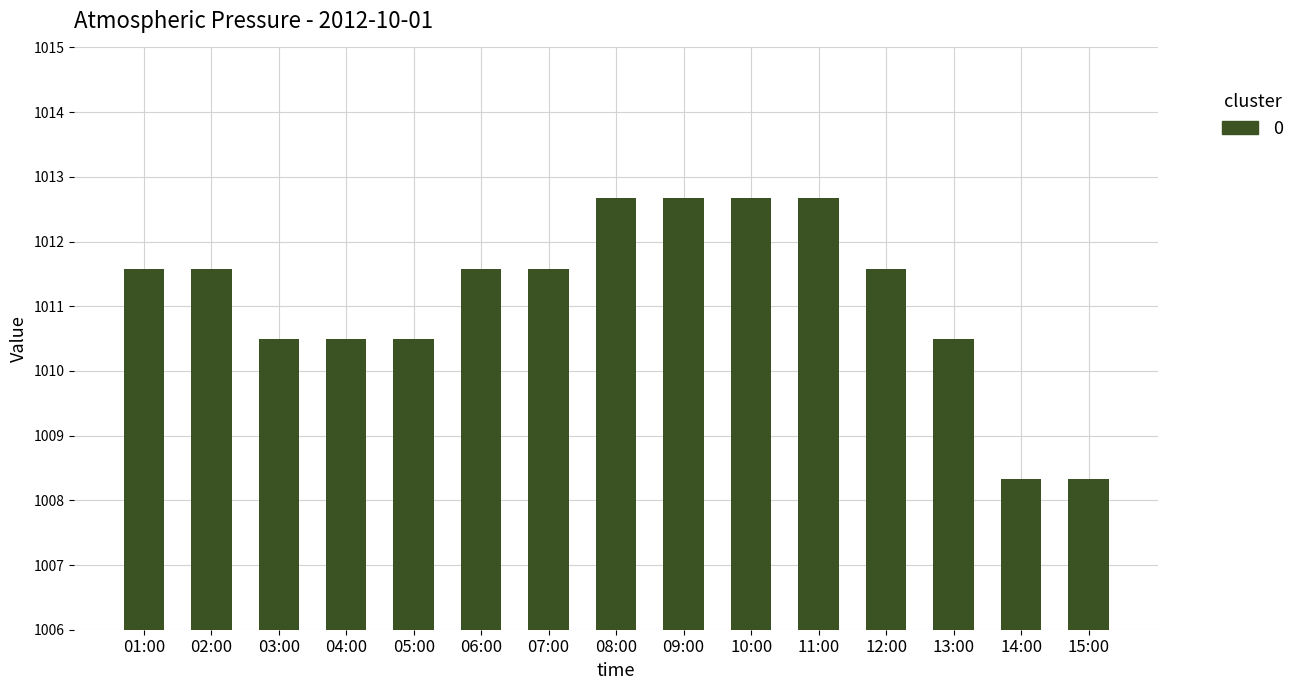

What is the ratio of the value at 09:00 to the value at 12:00?

1.0